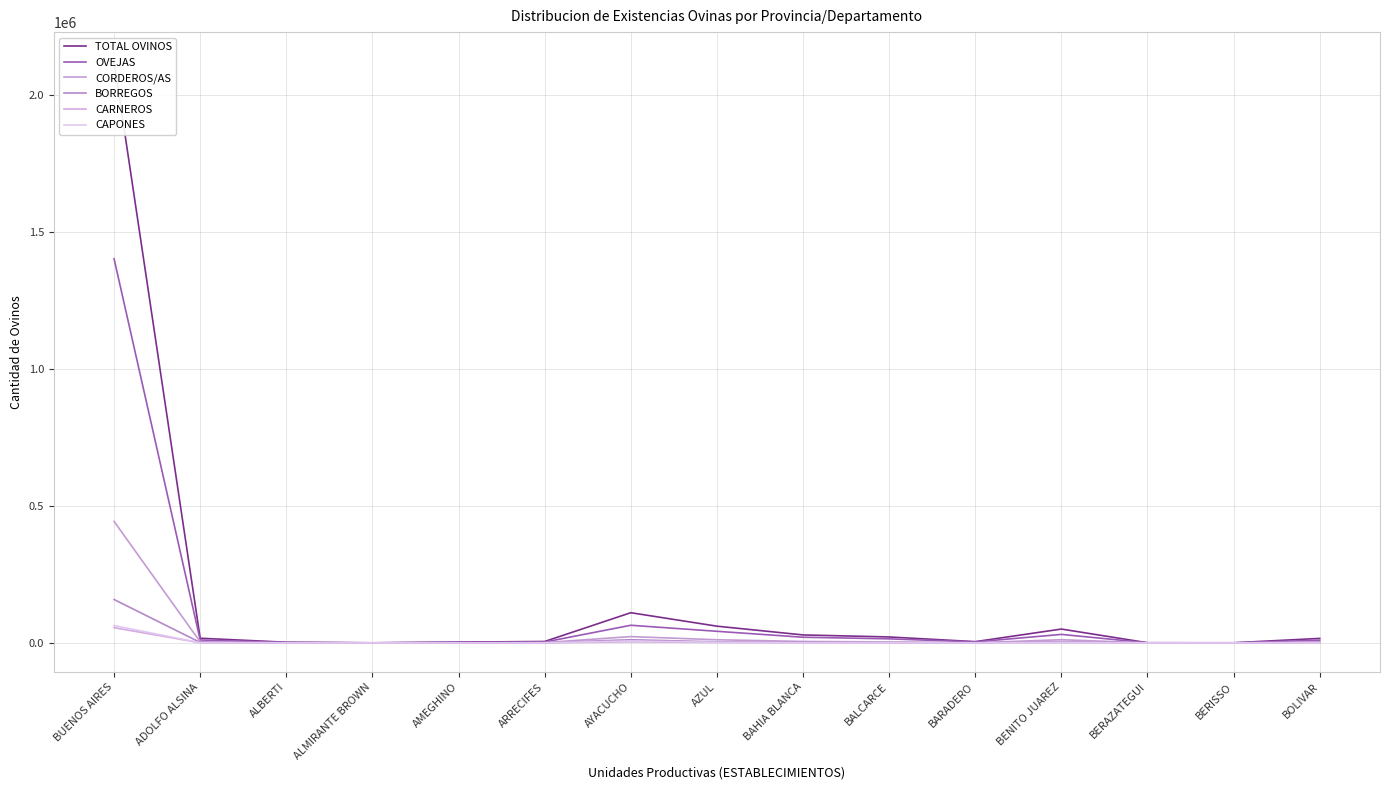

At which label does CARNEROS first exceed 446?

BUENOS AIRES